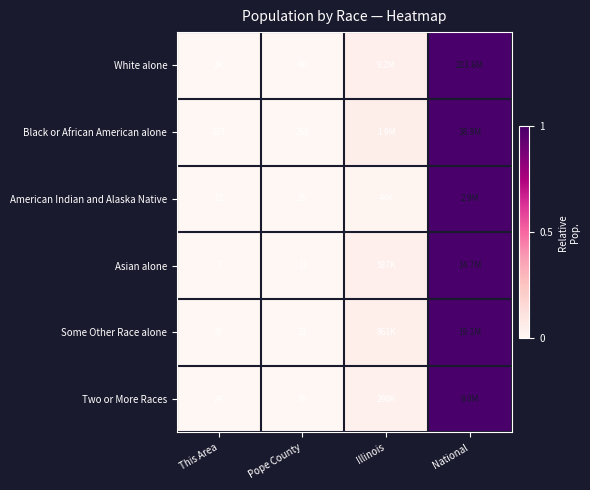

Is the value of Asian alone at Pope County greater than the value of Two or More Races at This Area?

No